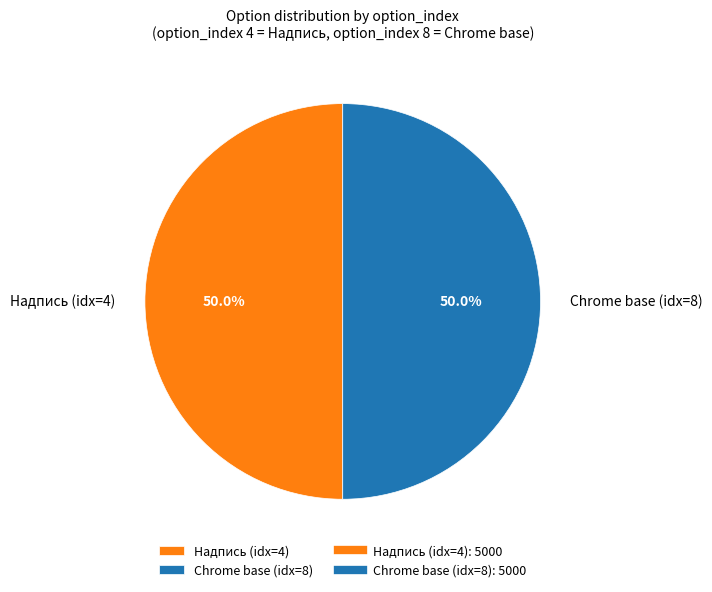

Approximately how many times larger is the value at Надпись (idx=4) compared to Chrome base (idx=8)?

1.0